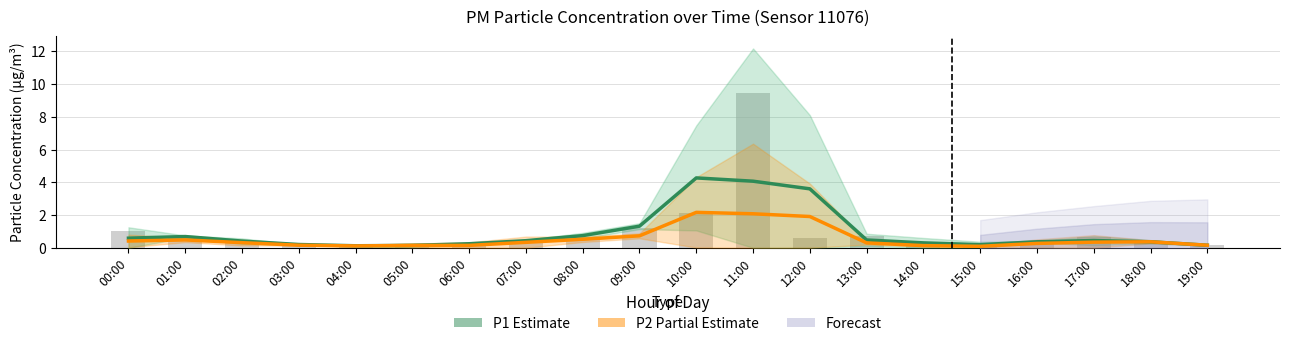

Rank the series by their average value, from lowest to highest.

P2 (Partial Estimate), P1 (Estimate)